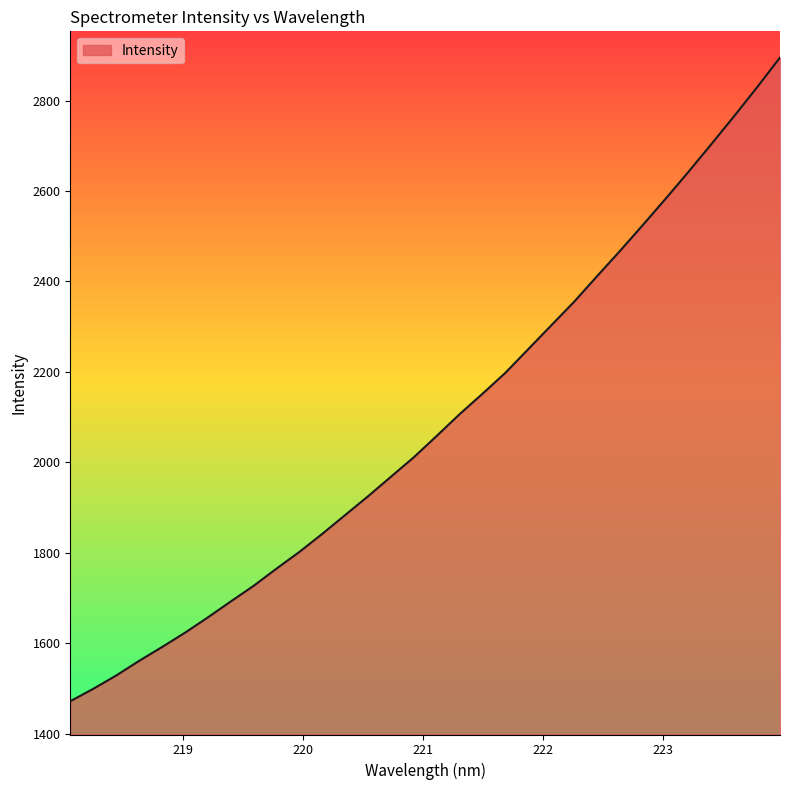

What is the difference between the maximum and minimum values?

1423.9